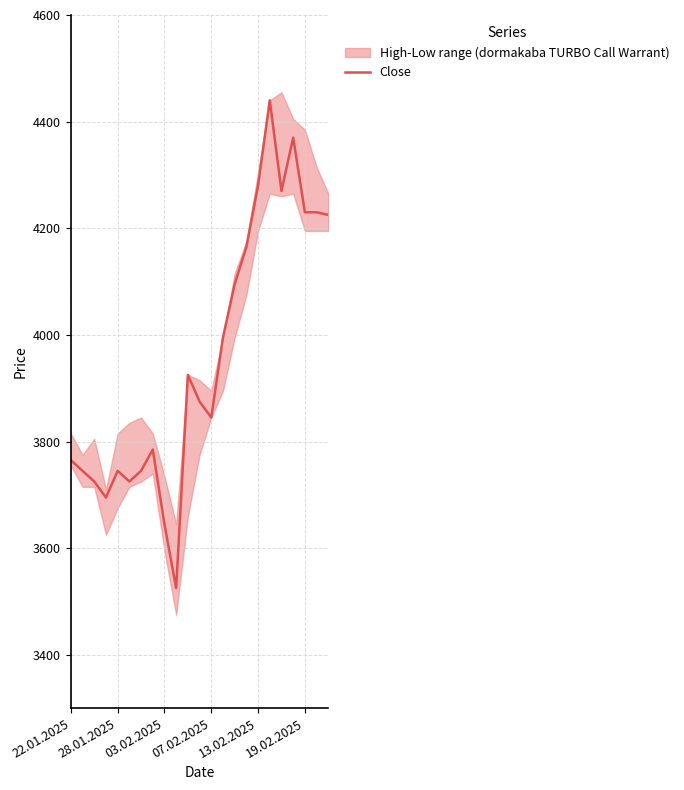

Is it true that Close equals 4230 at 19.02.2025?

True